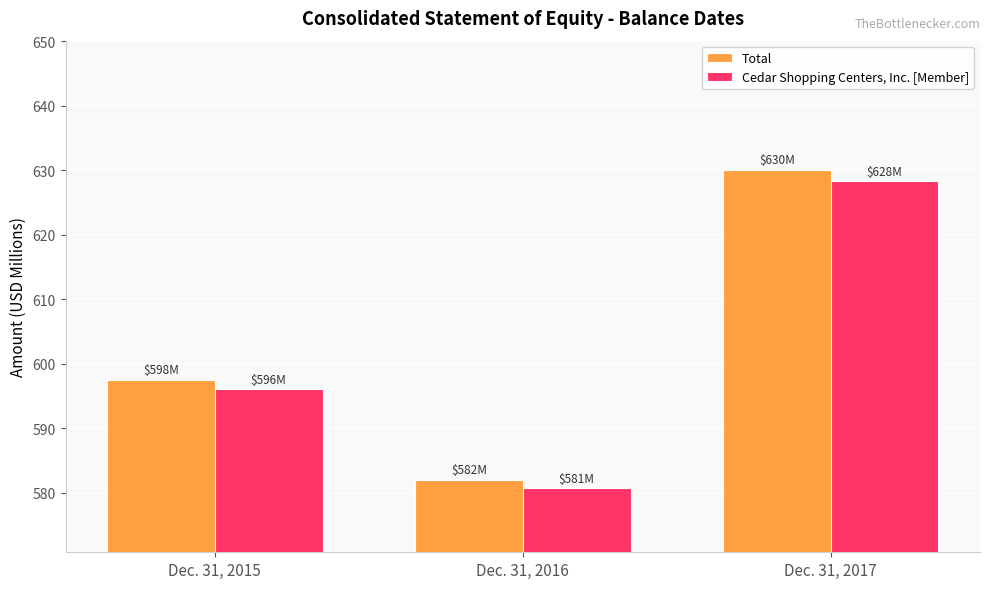

What is the difference between the Cedar Shopping Centers, Inc. [Member] values at Dec. 31, 2015 and Dec. 31, 2016?

15.3